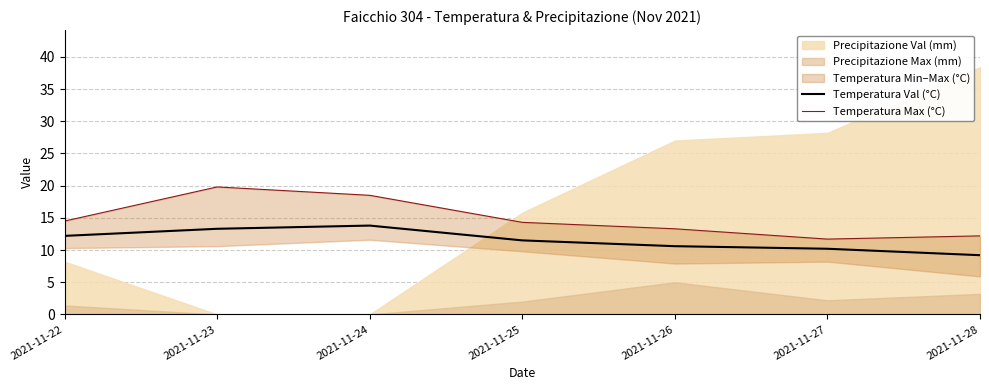

At which label does Temperatura Val (°C) reach its minimum?

2021-11-28